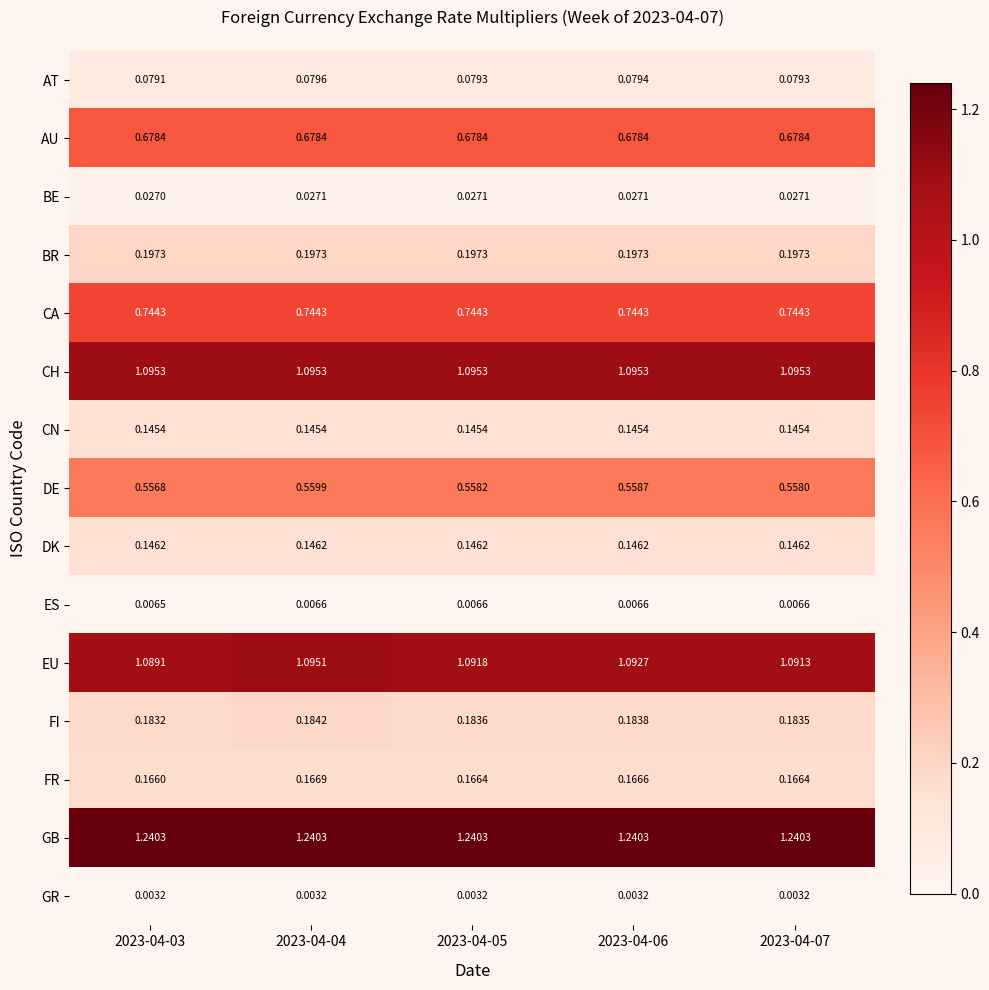

At 2023-04-03, list the series in order from largest to smallest.

GB, CH, EU, CA, AU, DE, BR, FI, FR, DK, CN, AT, BE, ES, GR